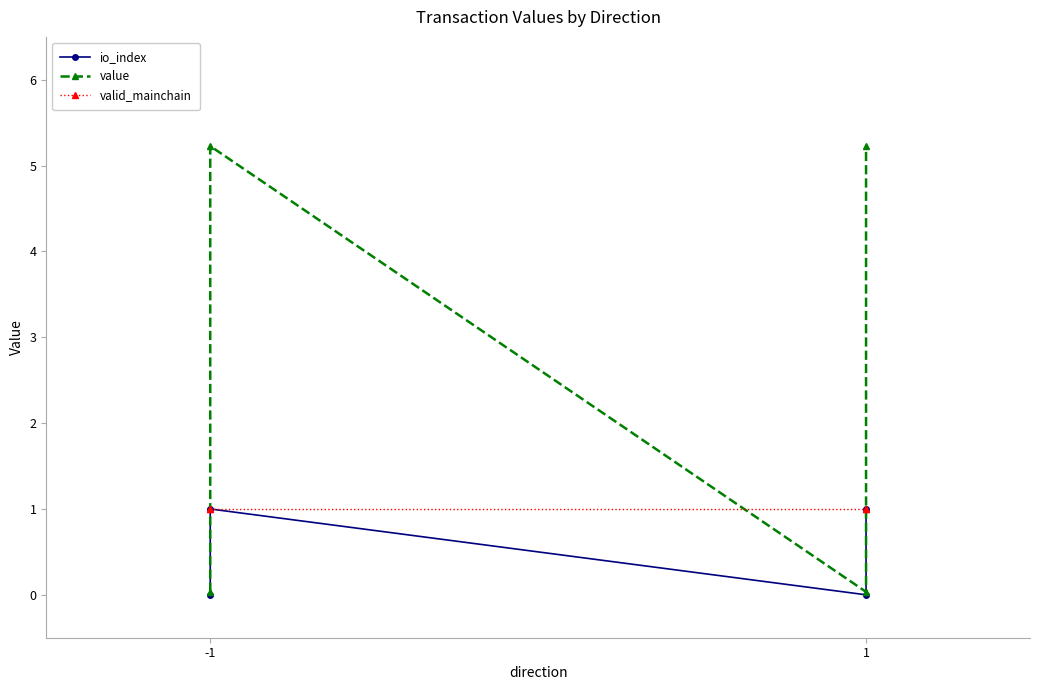

List the series in order of their peak value, highest first.

value, io_index, valid_mainchain